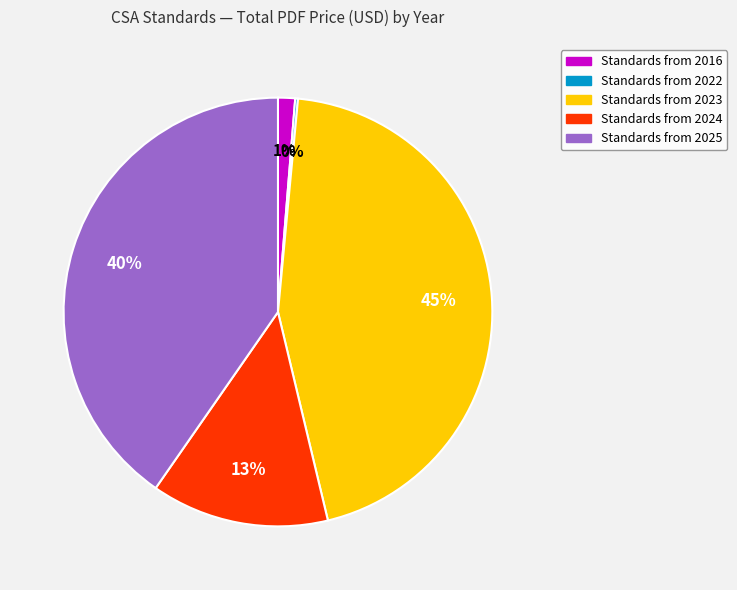

To the nearest percent, what is the average slice percentage?

20%